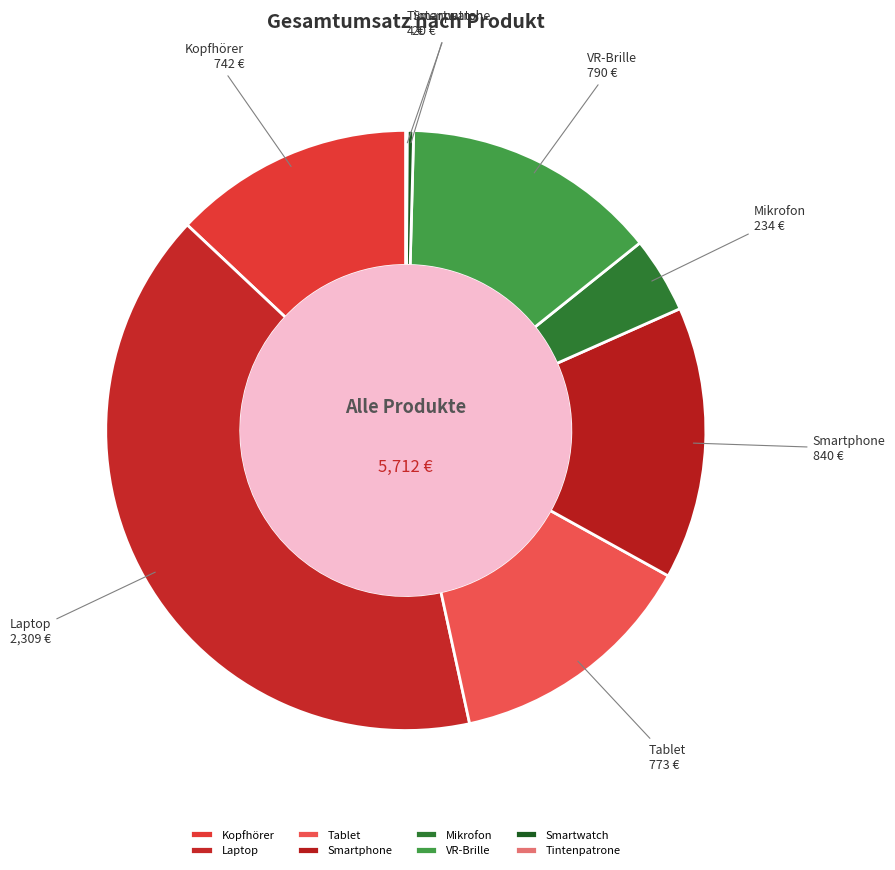

What is the ratio of the value at Mikrofon to the value at Kopfhörer?

0.3